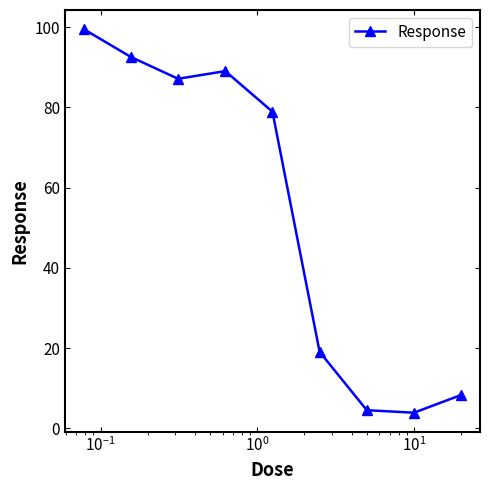

What is the difference between the maximum and second lowest values?

95.0